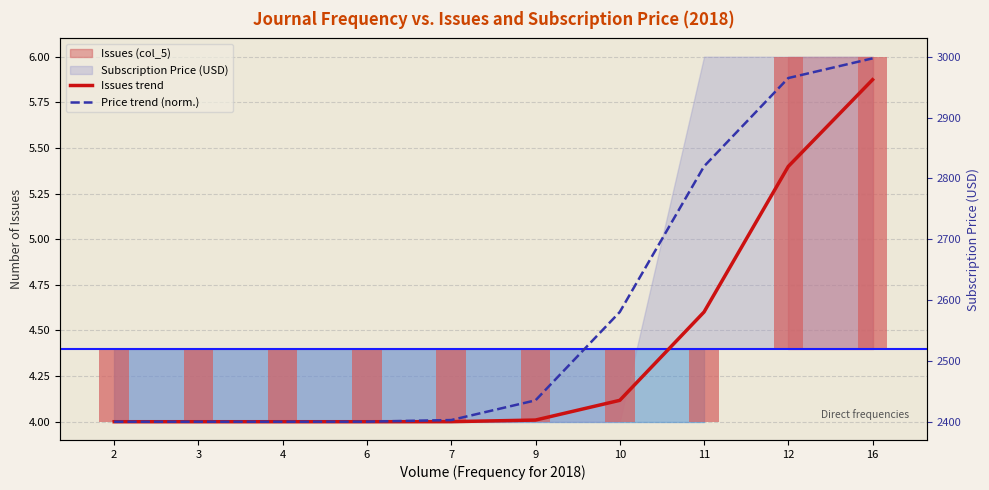

Between 2 and 9, which series saw the biggest shift?

Price trend (norm.)